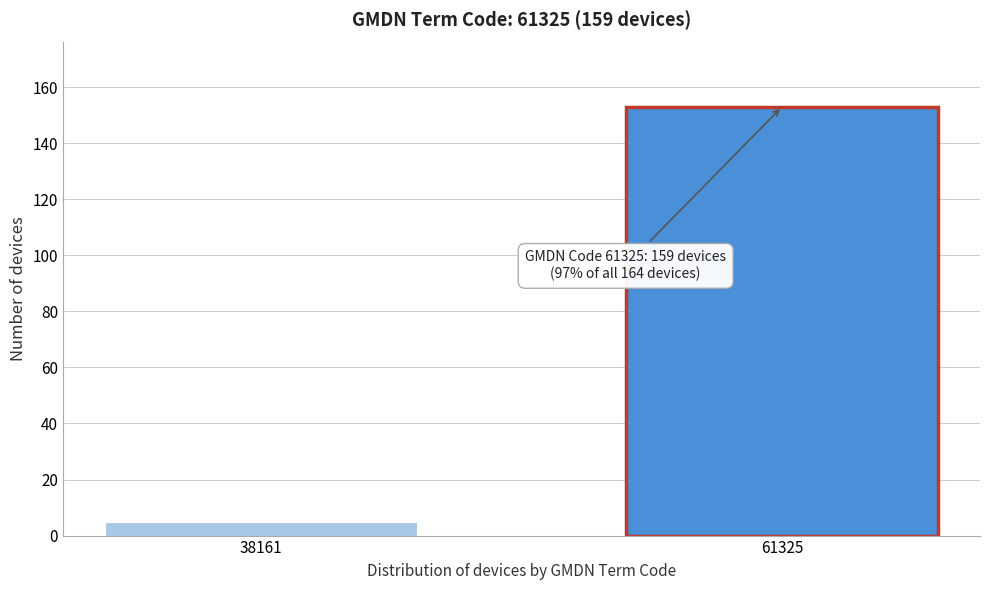

Reading left to right, list all the values displayed in this chart.

5	153